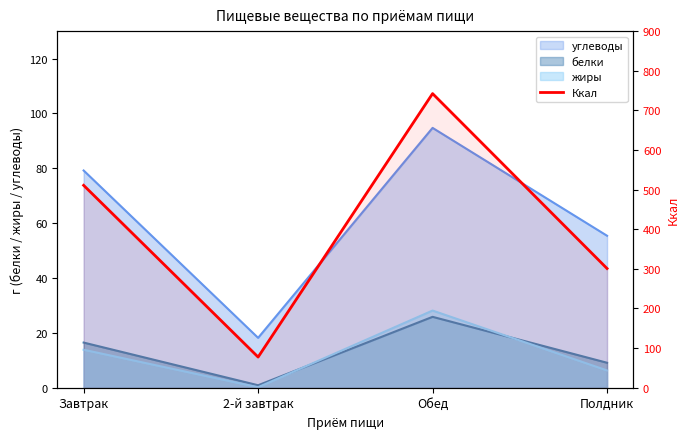

What is the smallest value displayed?

77.4